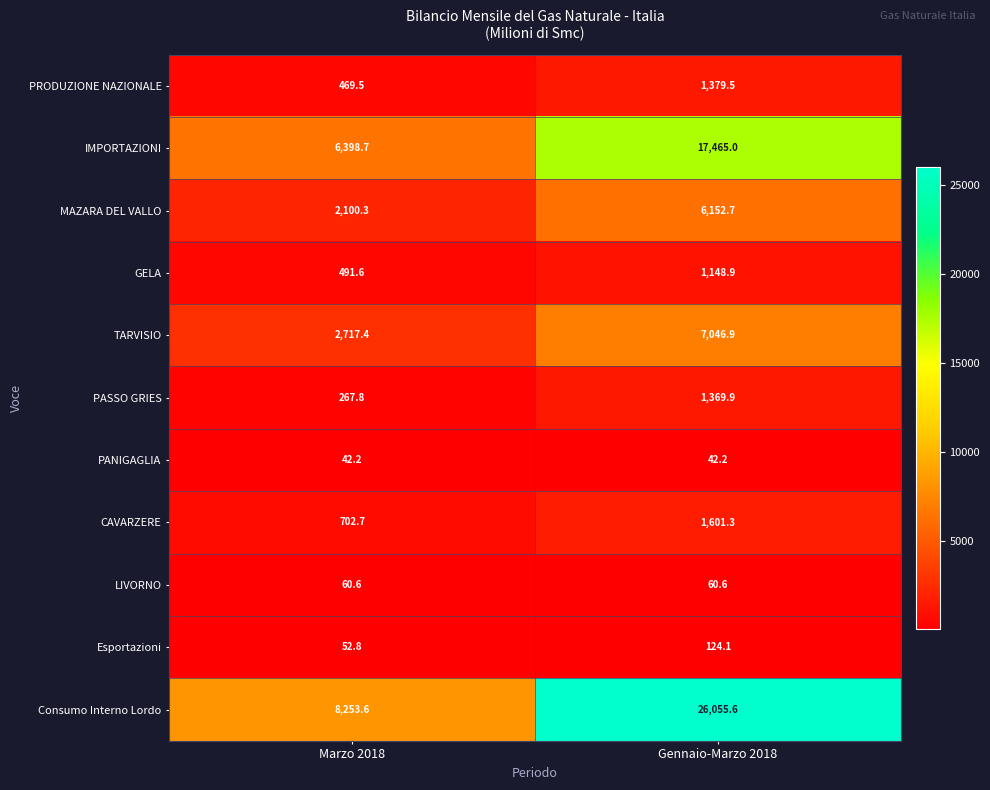

What is the difference between the maximum and minimum values in the MAZARA DEL VALLO series?

4052.4